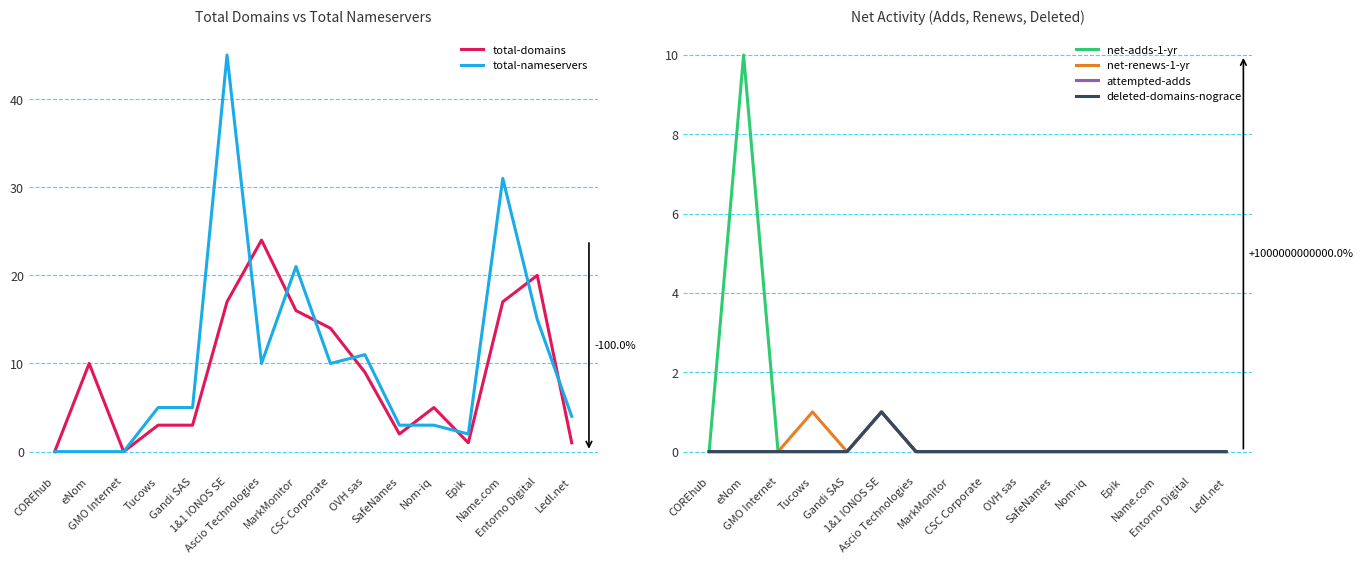

Rank the categories by total-nameservers value from lowest to highest.

COREhub, eNom, GMO Internet, Epik, SafeNames, Nom-iq, Ledl.net, Tucows, Gandi SAS, Ascio Technologies, CSC Corporate, OVH sas, Entorno Digital, MarkMonitor, Name.com, 1&1 IONOS SE